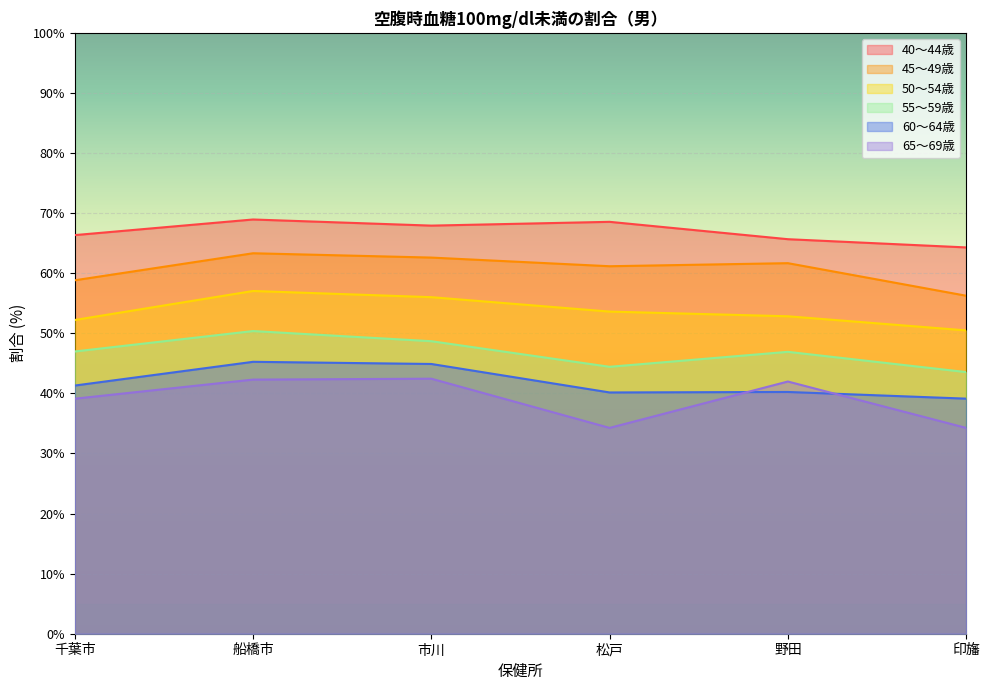

What is the difference between the second highest and minimum values in the 45～49歳 series?

6.4